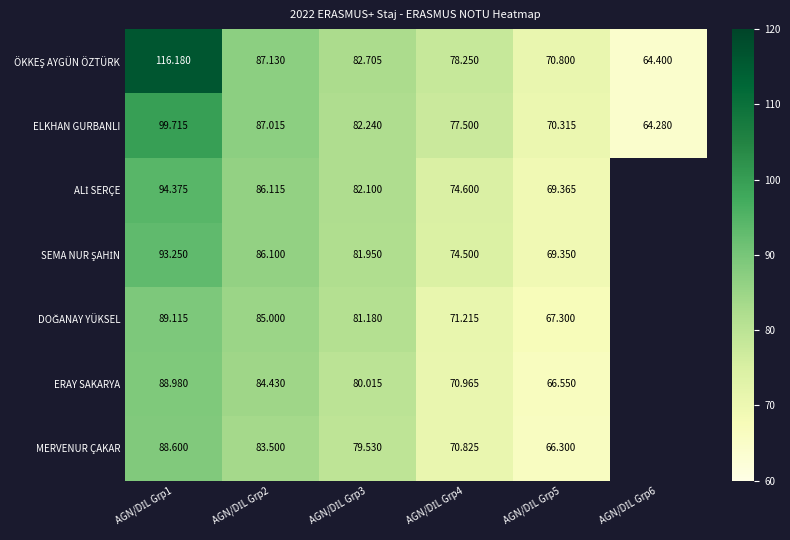

Between AGN/DİL Grp3 and AGN/DİL Grp1, which is larger?

AGN/DİL Grp1